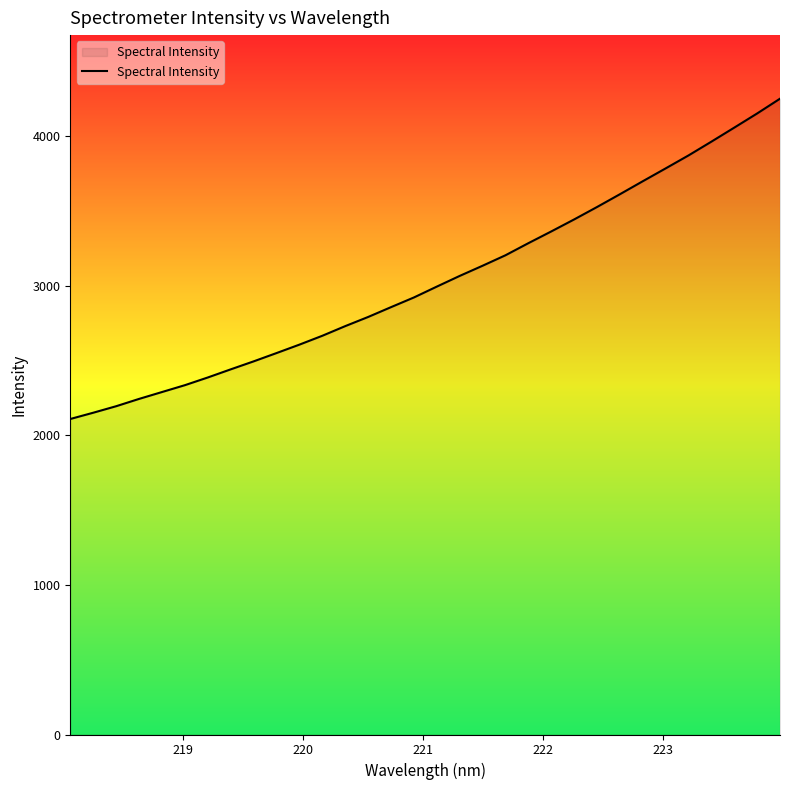

What is the greatest value displayed?

4252.7